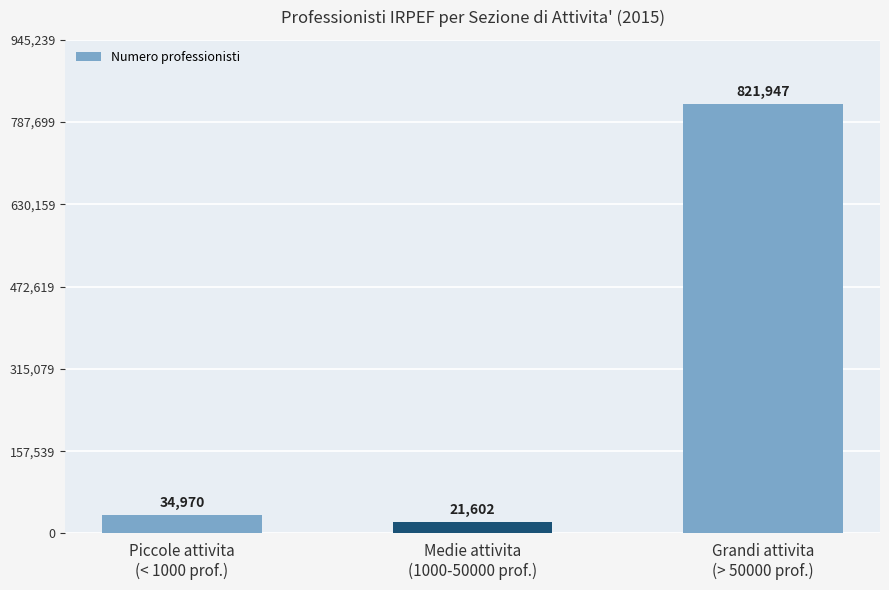

What is the label of the 1st bar from the right?

Grandi attivita
(> 50000 prof.)